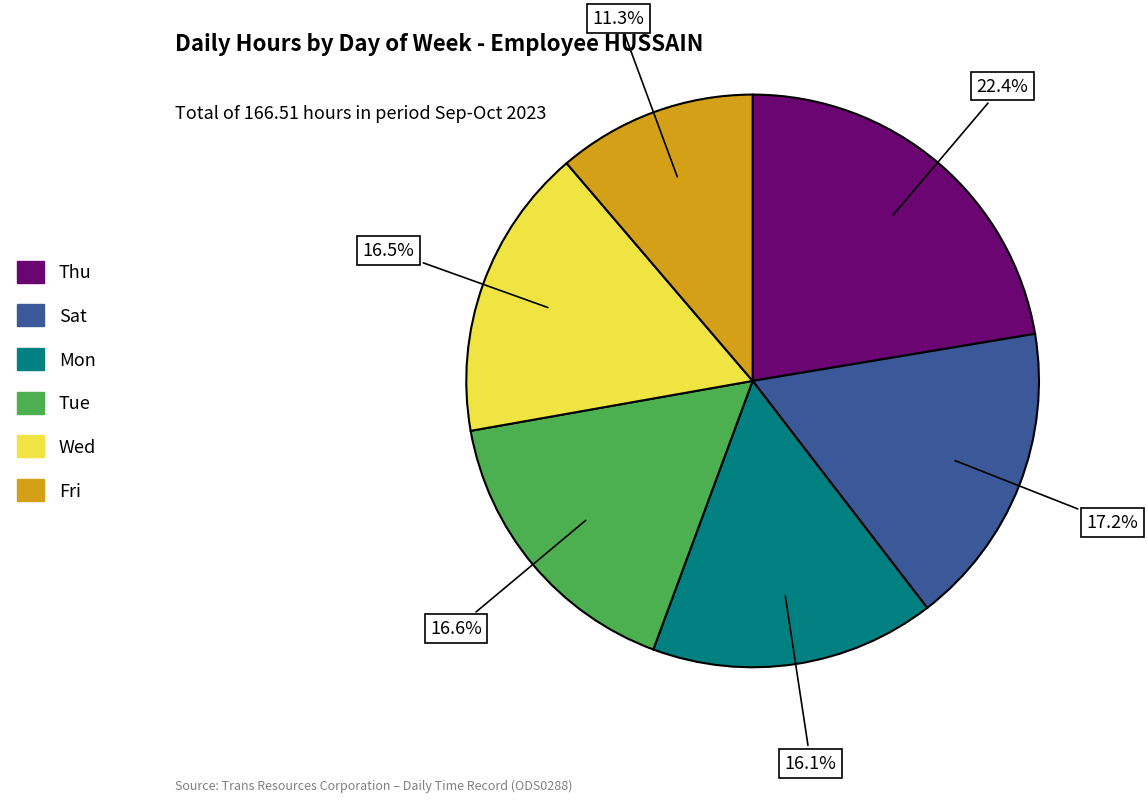

Is there a majority slice in this chart?

No